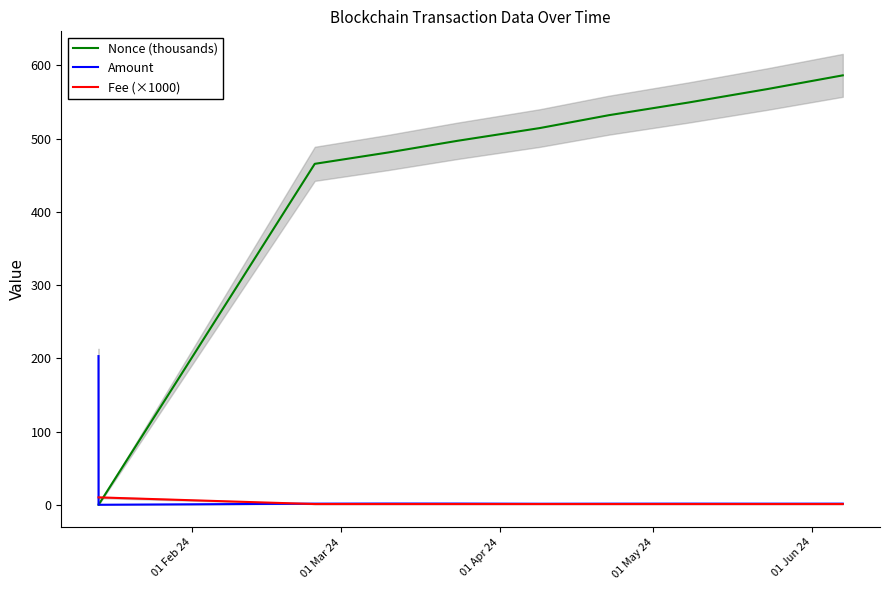

The Fee (×1000) series shows 3.2 at 01 Mar 24. True or false?

False